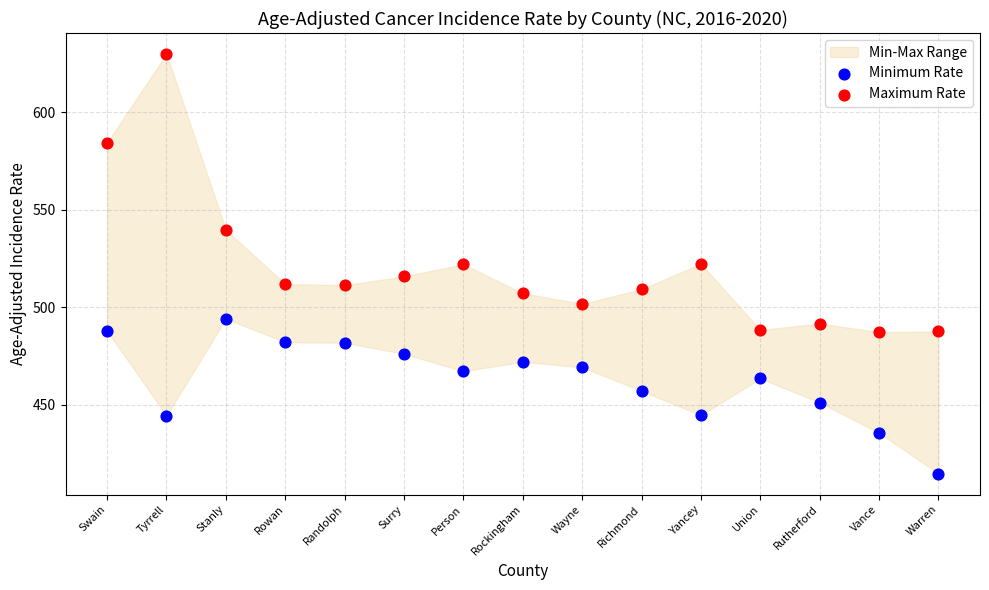

Which series contains the lowest Y value?

Minimum Rate